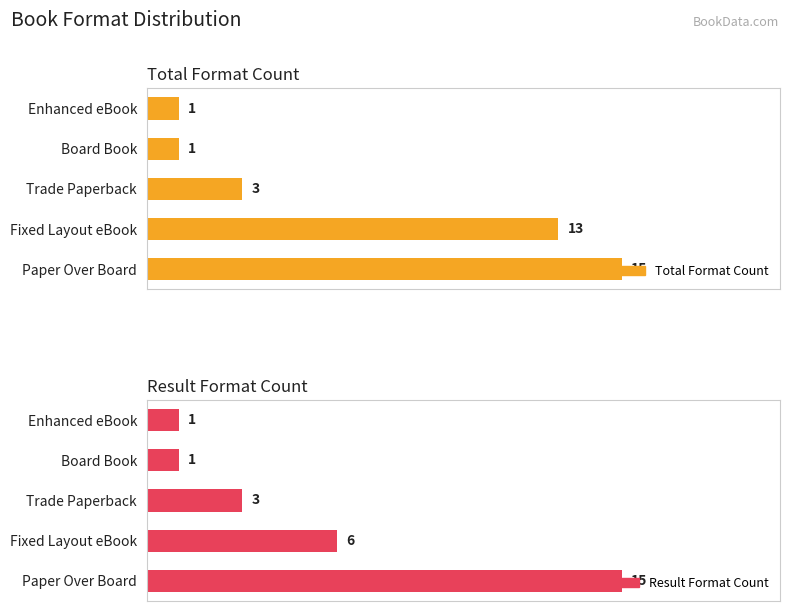

How many Total Format Count values are between 1 and 13?

4